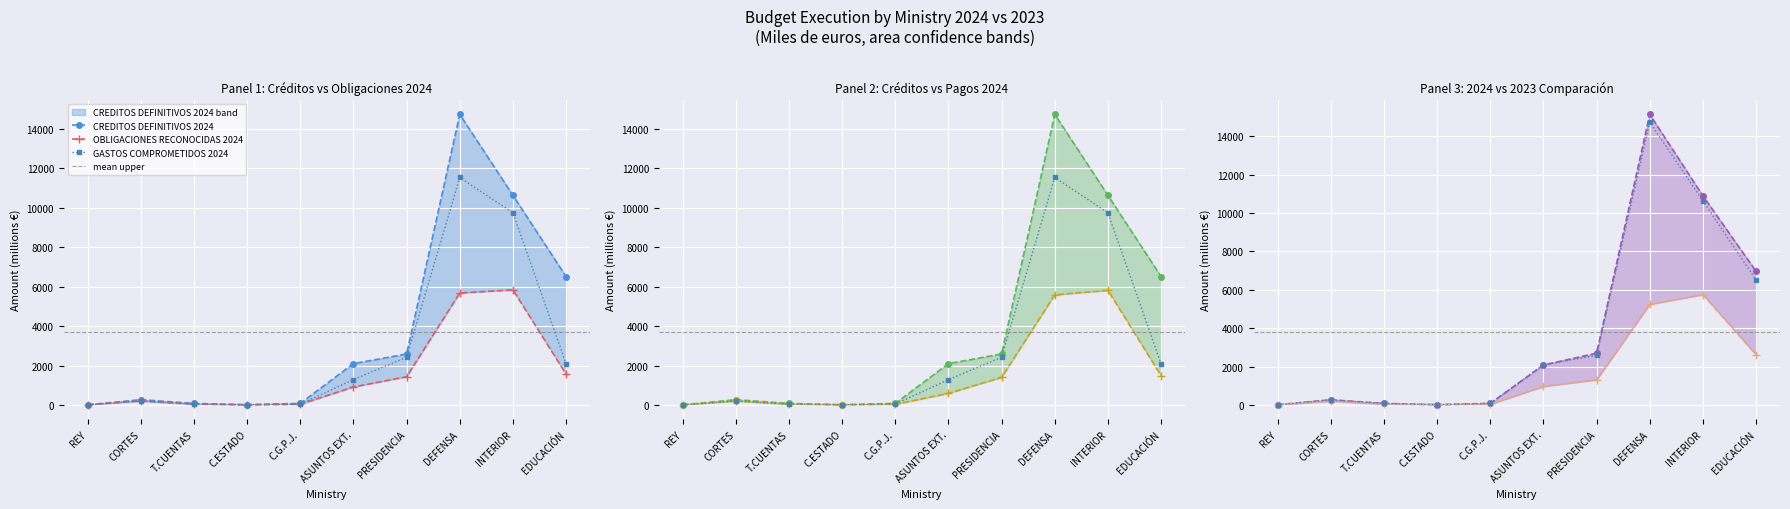

Where is CREDITOS DEFINITIVOS 2023 nearest to the value 7569?

EDUCACIÓN